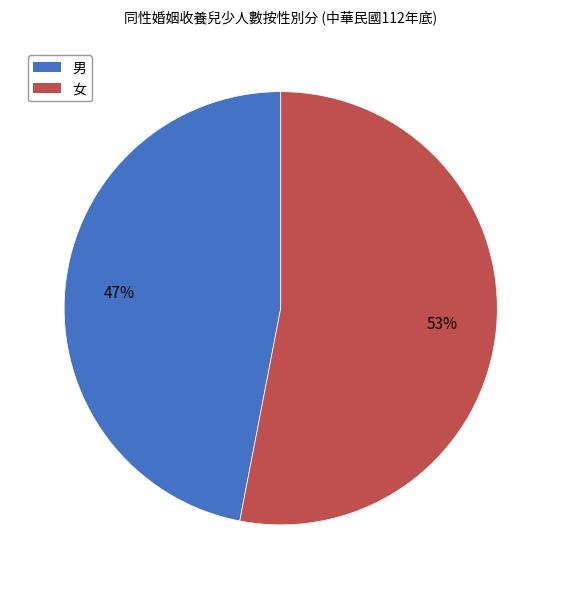

What percentage is the 男 slice, to the nearest percent?

47%